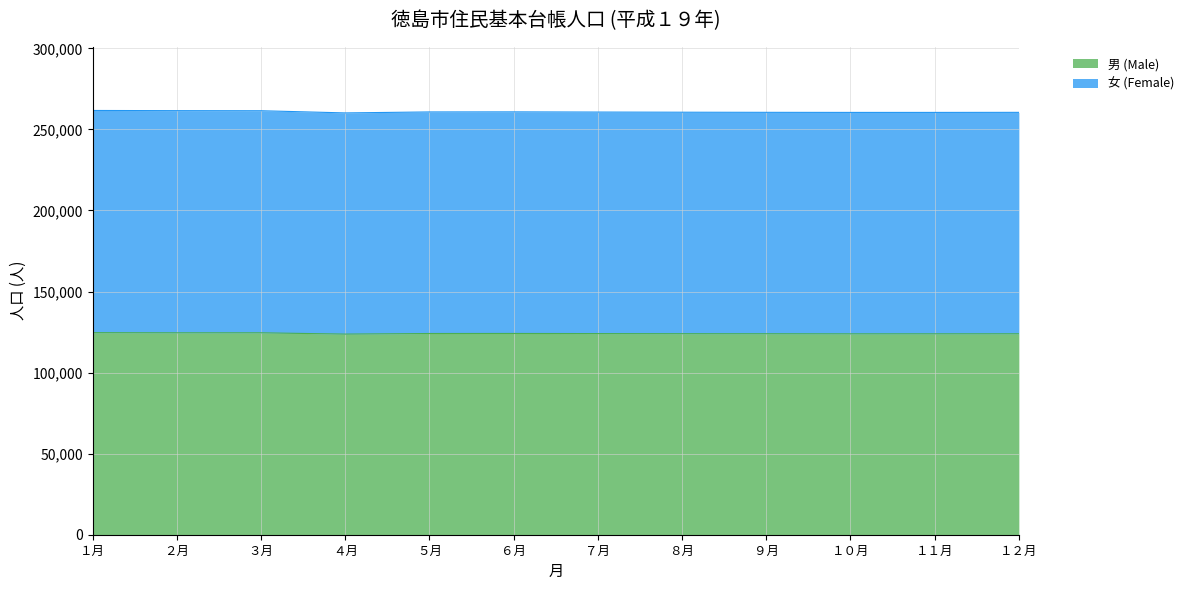

What is the label of the 1st point from the right?

１２月